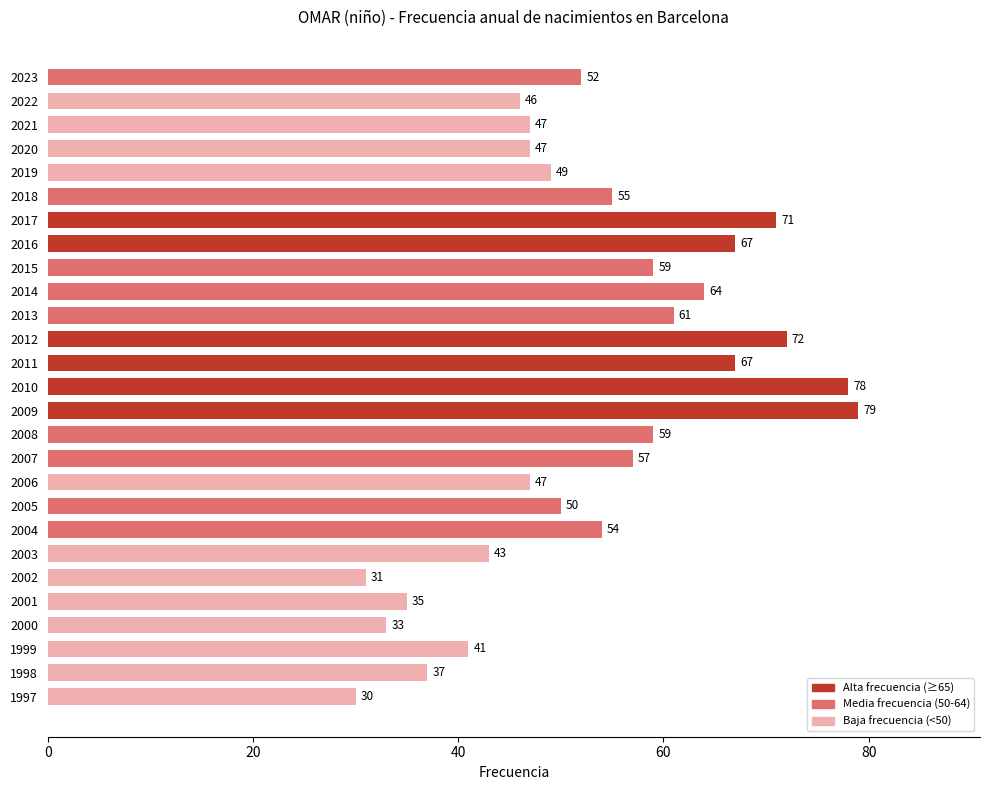

What value does the data have at 2010?

78